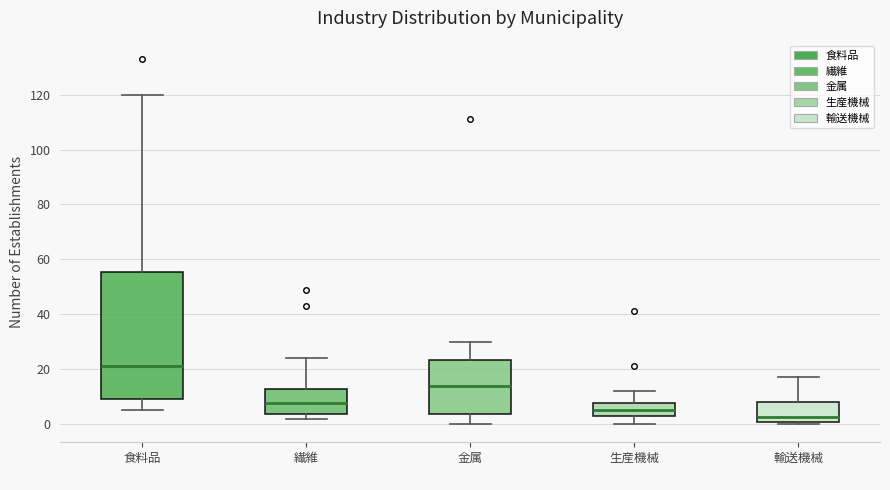

Which box has the lowest median line?

輸送機械